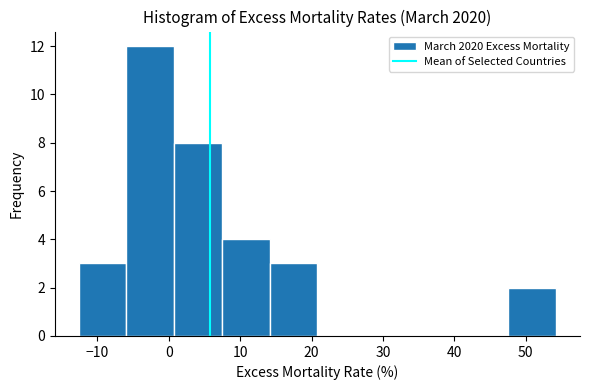

Reading left to right, list every bar in this chart as the range it spans on the x-axis followed by its height. Neither the bar edges nor the heights are printed on the chart, so give them approximately, as read against the axes.

-13 to -6: 3
-6 to 1: 12
1 to 7: 8
7 to 14: 4
14 to 21: 3
21 to 27: 0
27 to 34: 0
34 to 41: 0
41 to 48: 0
48 to 54: 2